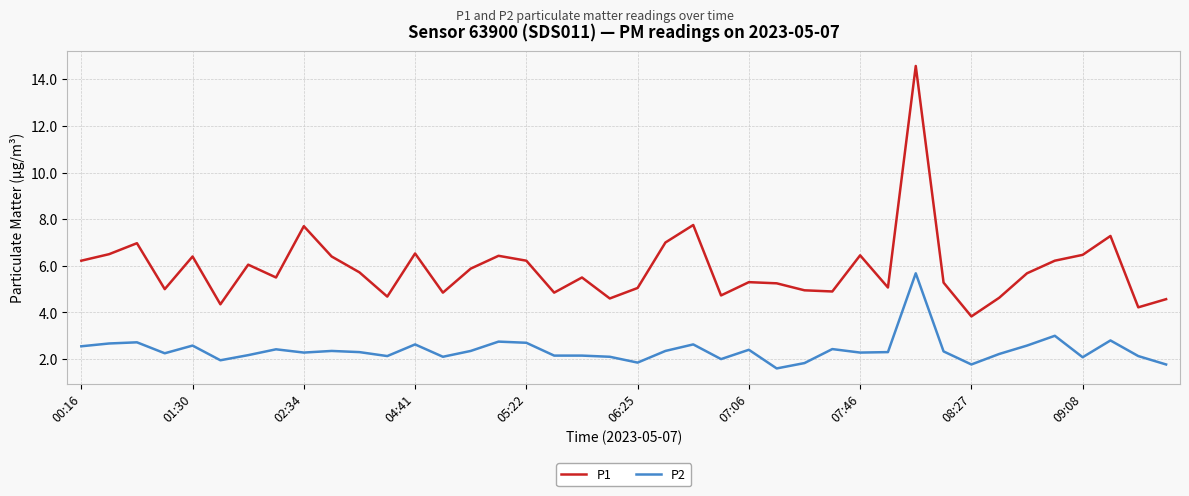

Rank the series by their maximum value, from lowest to highest.

P2, P1